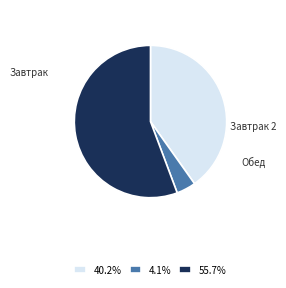

Approximately how many times larger is the value at 55.7% compared to 40.2%?

1.4